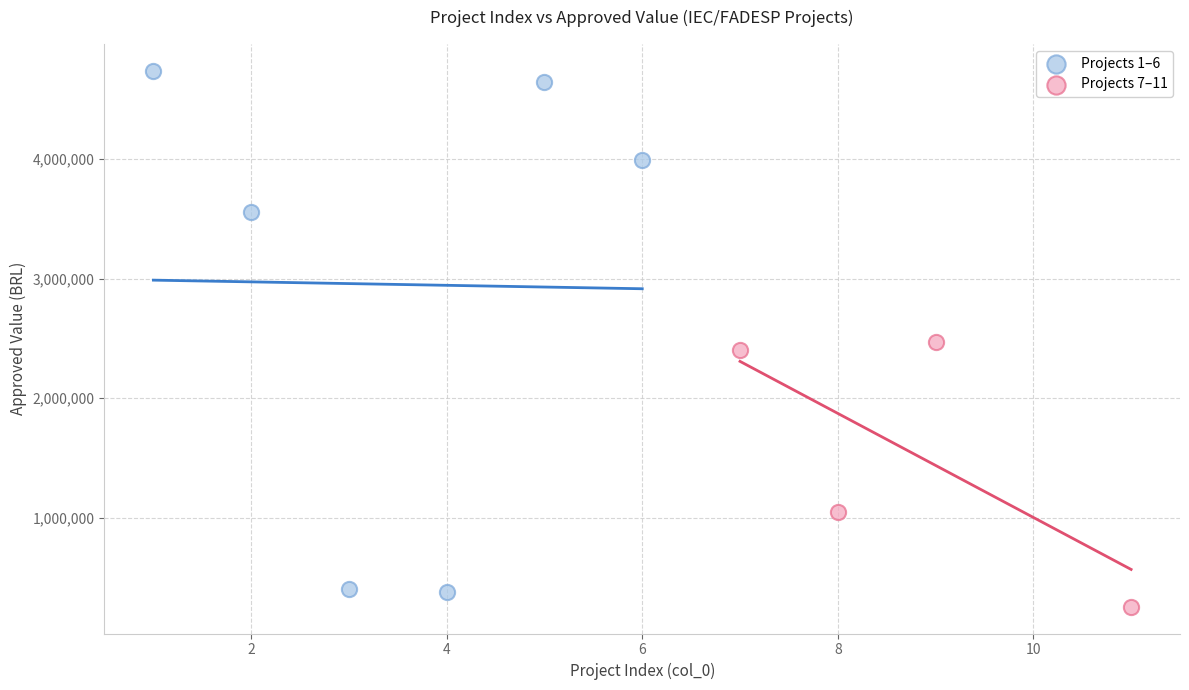

Which series has the largest Y range (max minus min)?

Projects 1–6